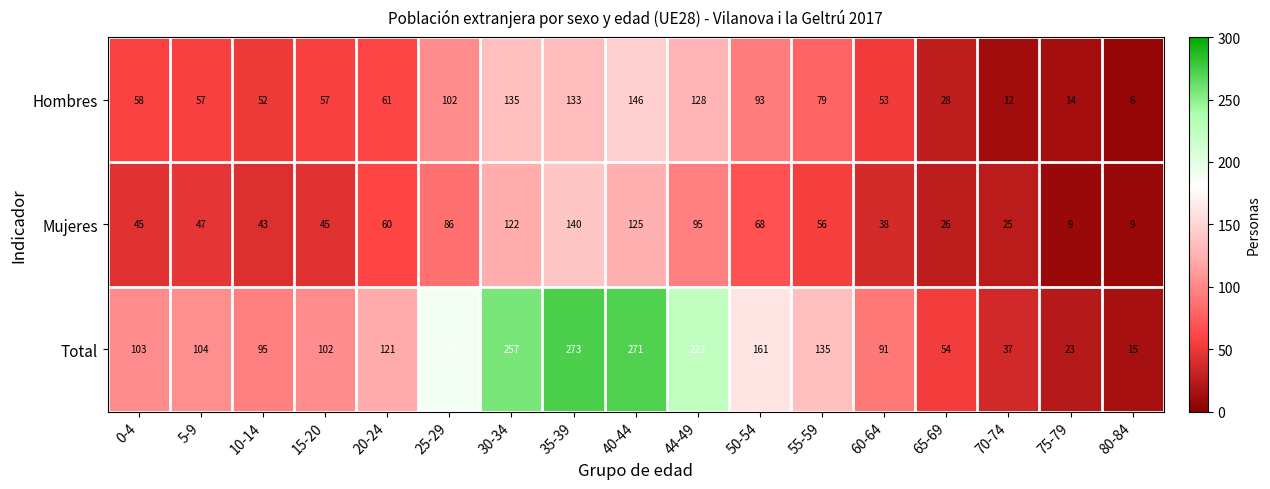

What is the minimum value for Hombres?

6